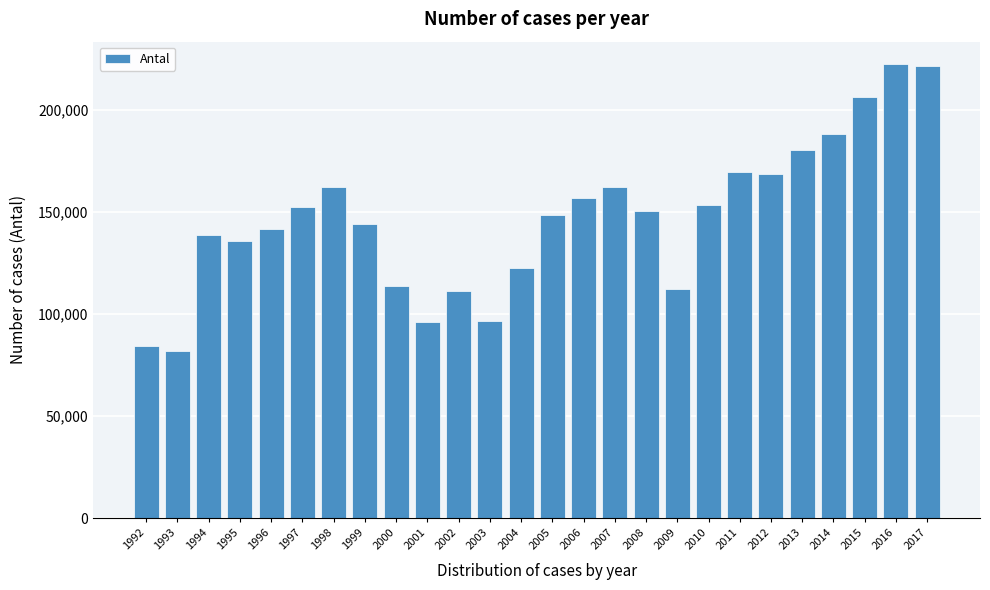

What is the change in value from 1996 to 2013?

+38717